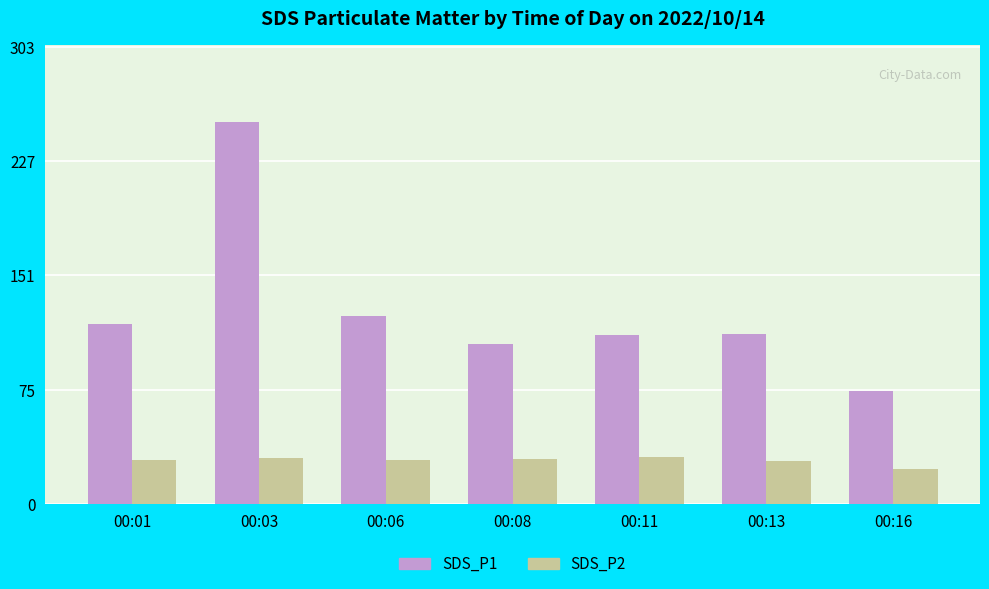

How many bars are there in total?

14